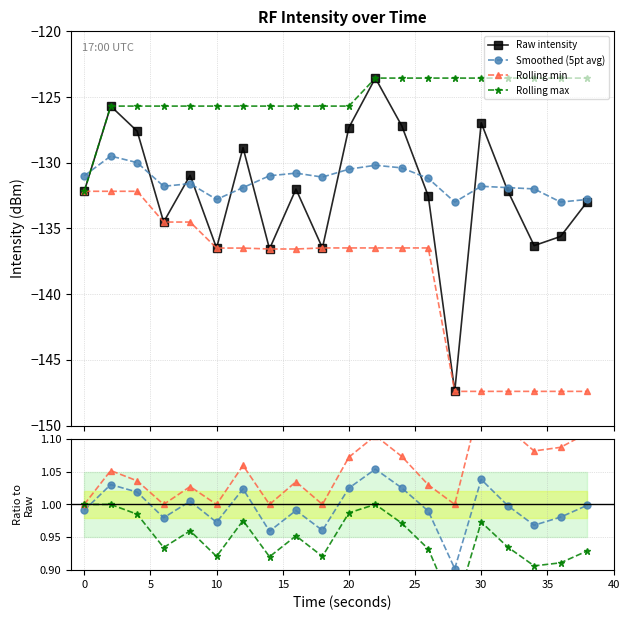

What are all the series names shown in the legend?

Raw intensity, Smoothed (5pt avg), Rolling min, Rolling max